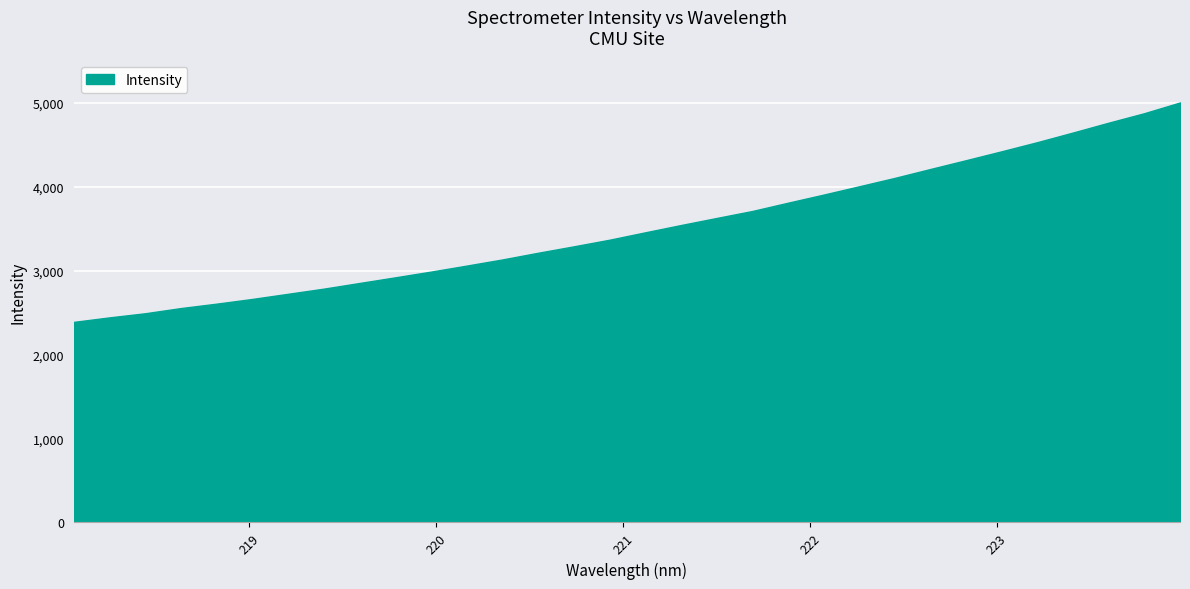

What is the smallest value displayed?

2389.4